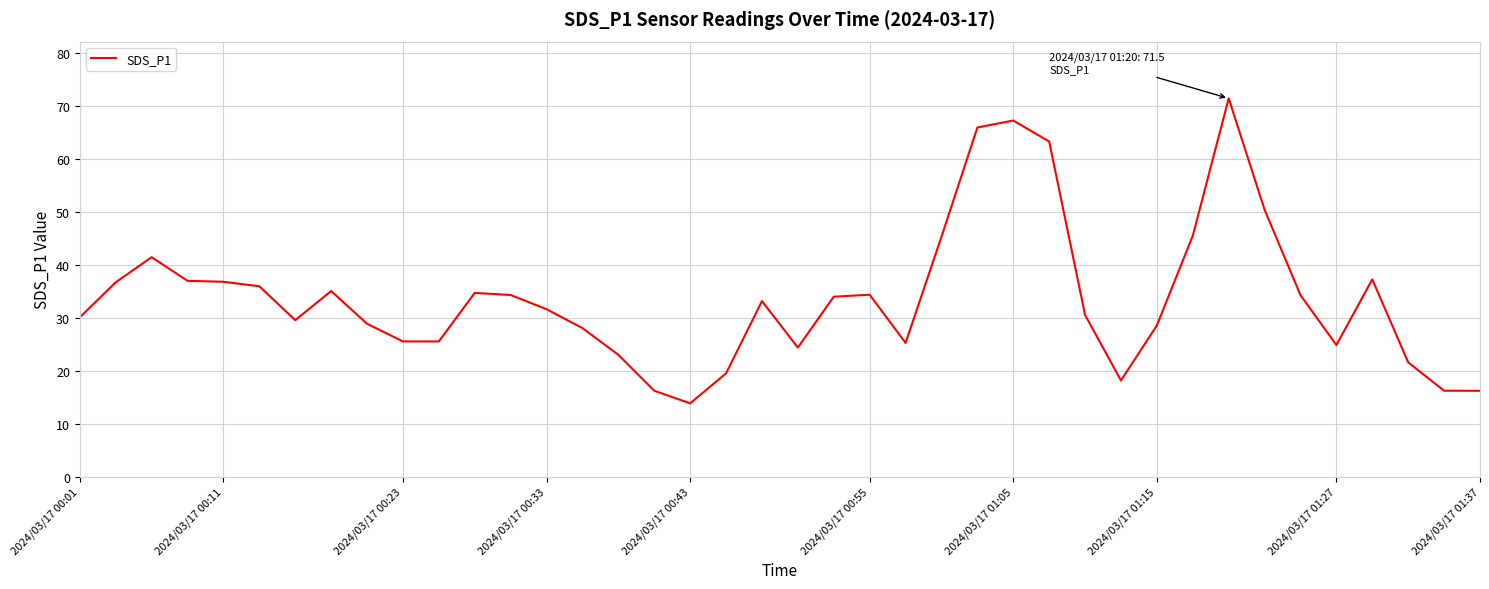

What is the difference between the maximum and minimum values?

57.6